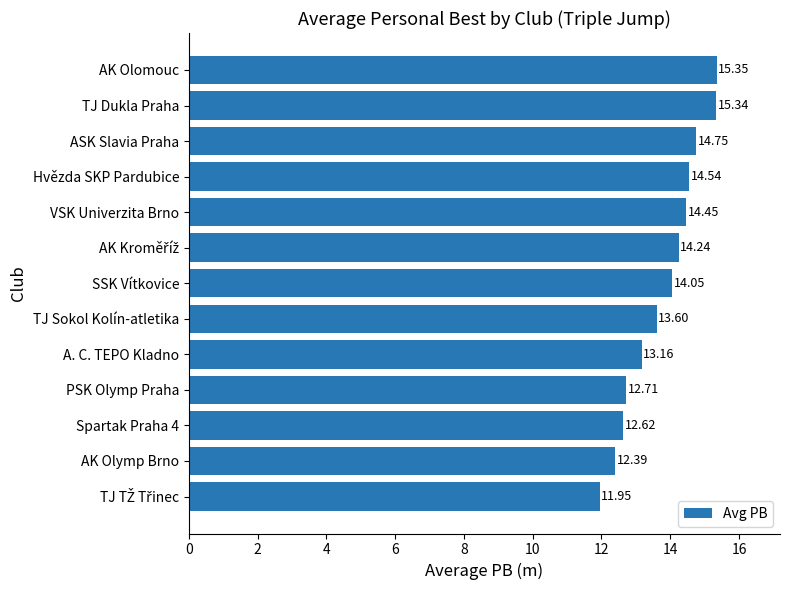

What is the difference between the maximum and minimum values?

3.4